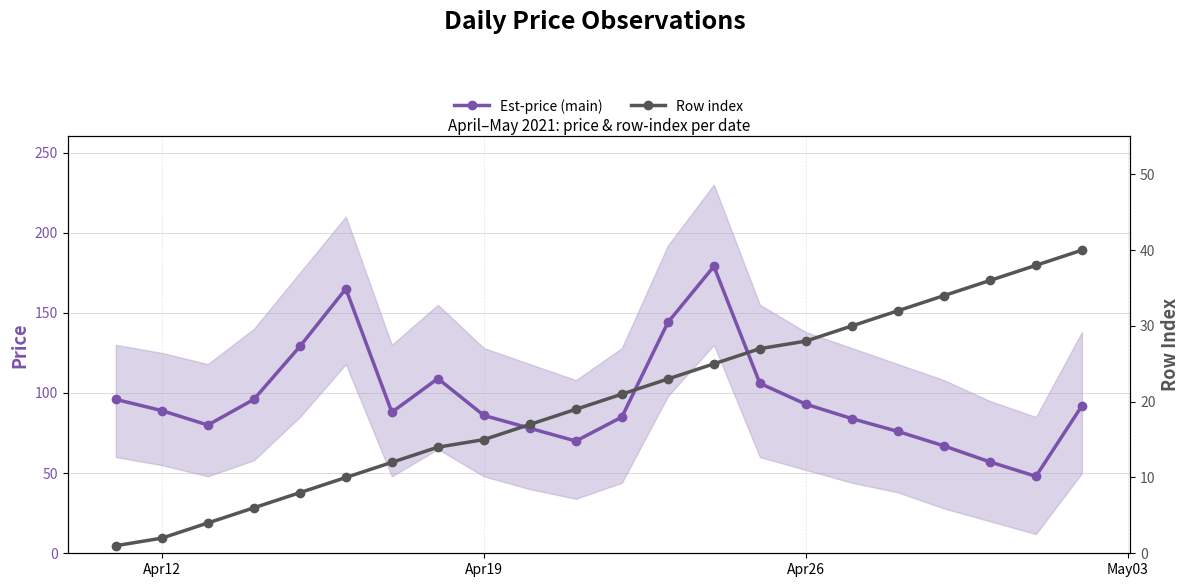

Does the chart display data point markers on the line(s)?

Yes